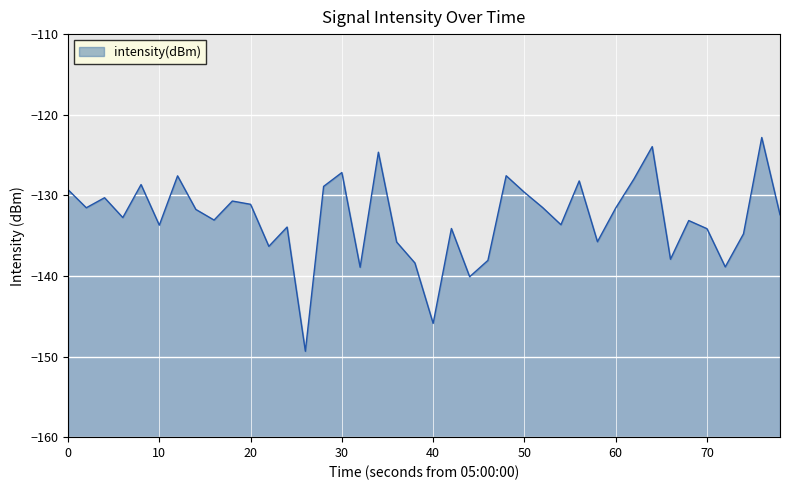

What is the maximum value shown in the chart?

-122.8